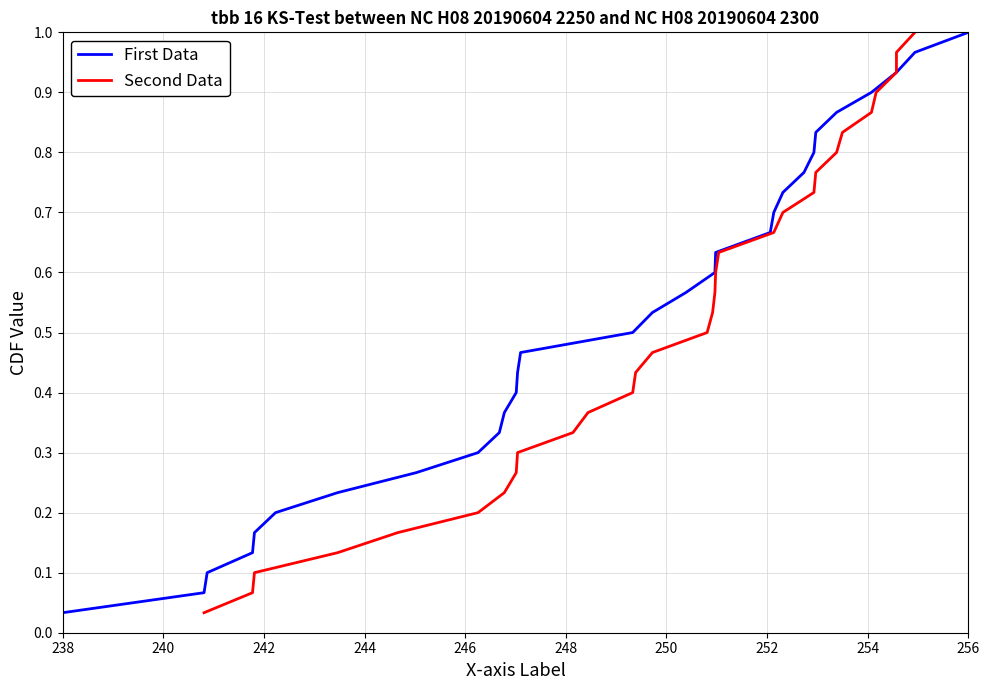

What is the maximum value shown in the chart?

1.0